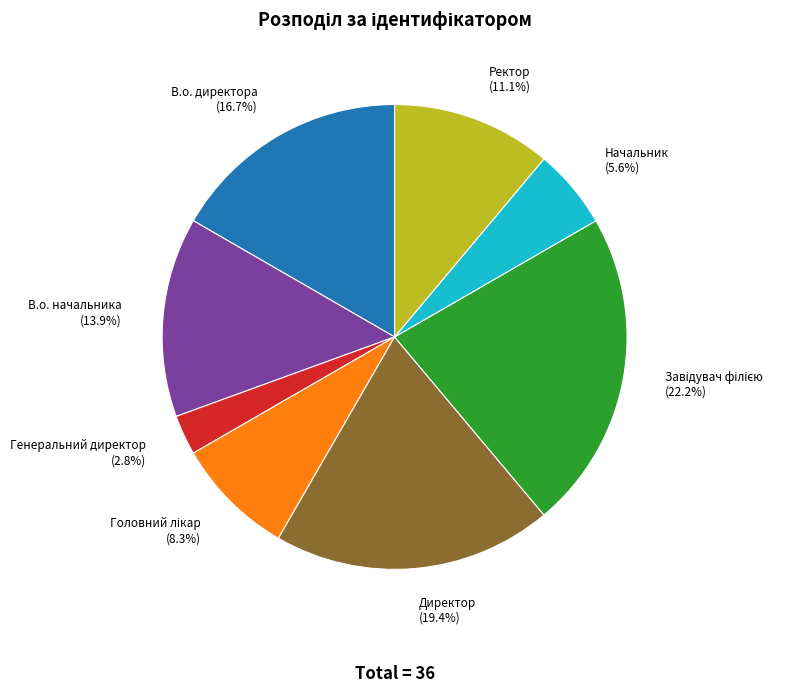

Is there a majority slice in this chart?

No